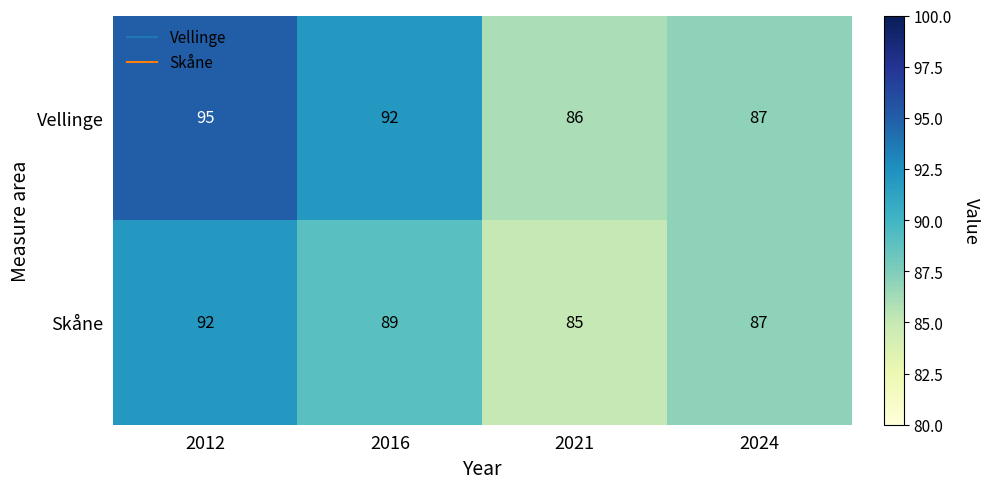

Rank the series by their maximum value, from lowest to highest.

Skåne, Vellinge